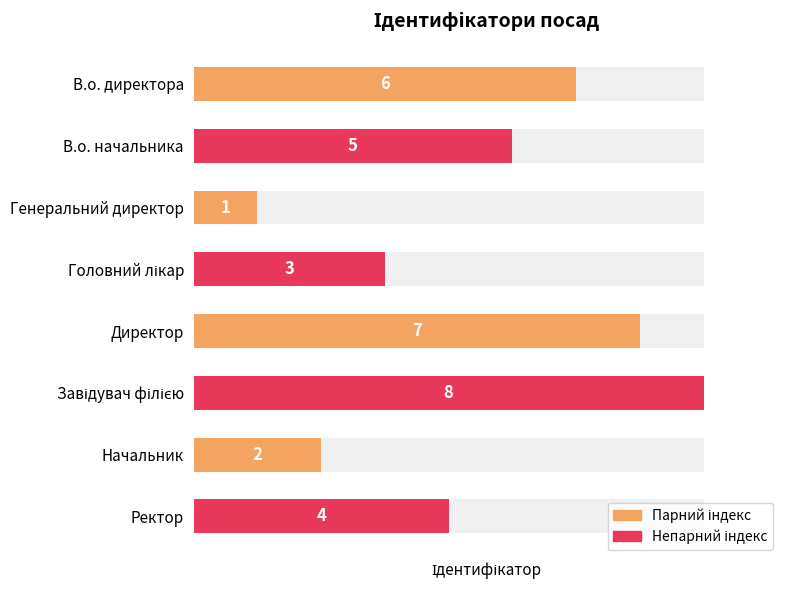

Count the values in the range 3 to 7.

5